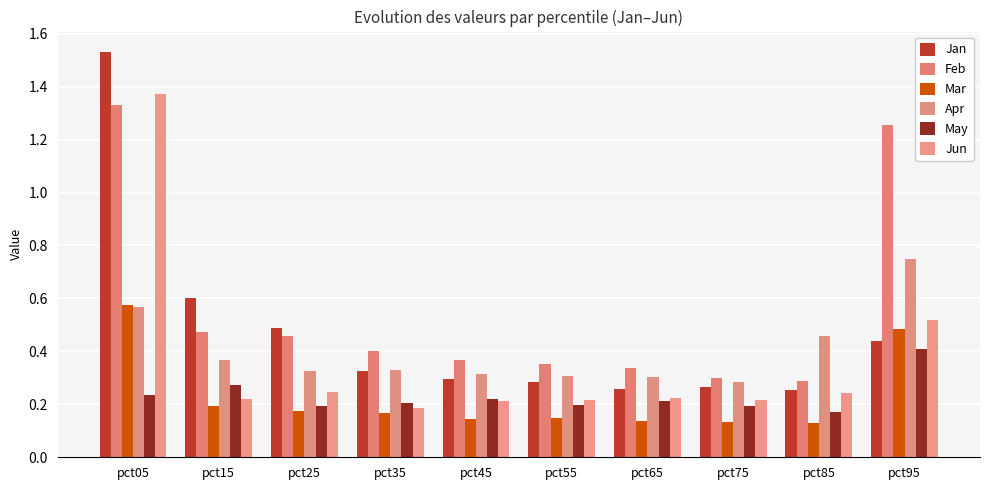

Reading left to right, extract all data points from this chart.

Jan: 1.5	0.6	0.5	0.3	0.3	0.3	0.3	0.3	0.3	0.4
Feb: 1.3	0.5	0.5	0.4	0.4	0.4	0.3	0.3	0.3	1.3
Mar: 0.6	0.2	0.2	0.2	0.1	0.1	0.1	0.1	0.1	0.5
Apr: 0.6	0.4	0.3	0.3	0.3	0.3	0.3	0.3	0.5	0.7
May: 0.2	0.3	0.2	0.2	0.2	0.2	0.2	0.2	0.2	0.4
Jun: 1.4	0.2	0.2	0.2	0.2	0.2	0.2	0.2	0.2	0.5